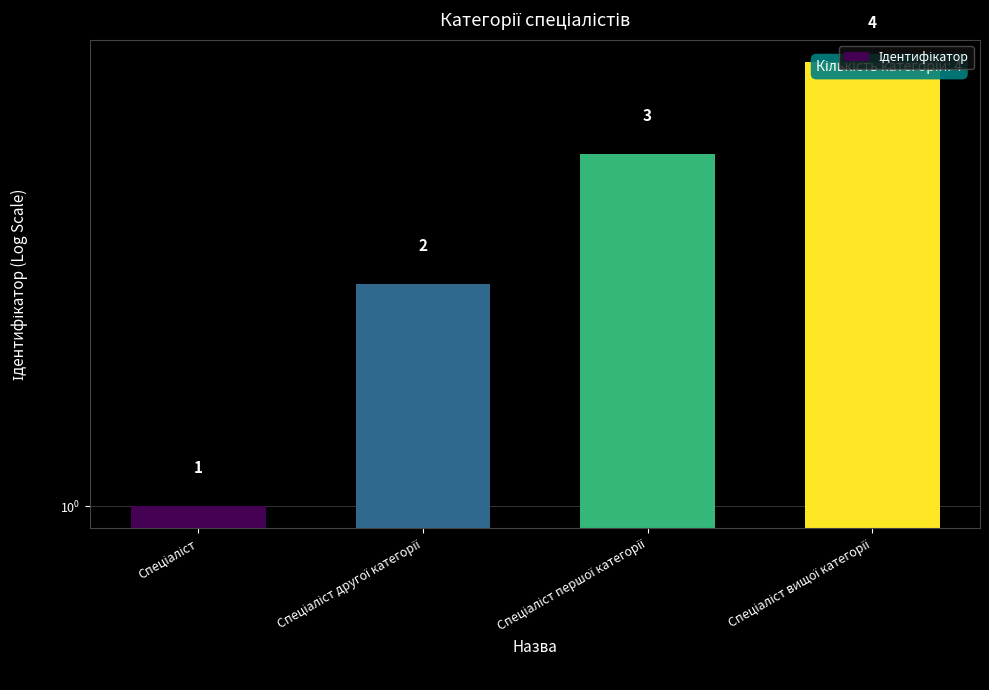

What is the sum of the values at Спеціаліст and Спеціаліст вищої категорії?

5